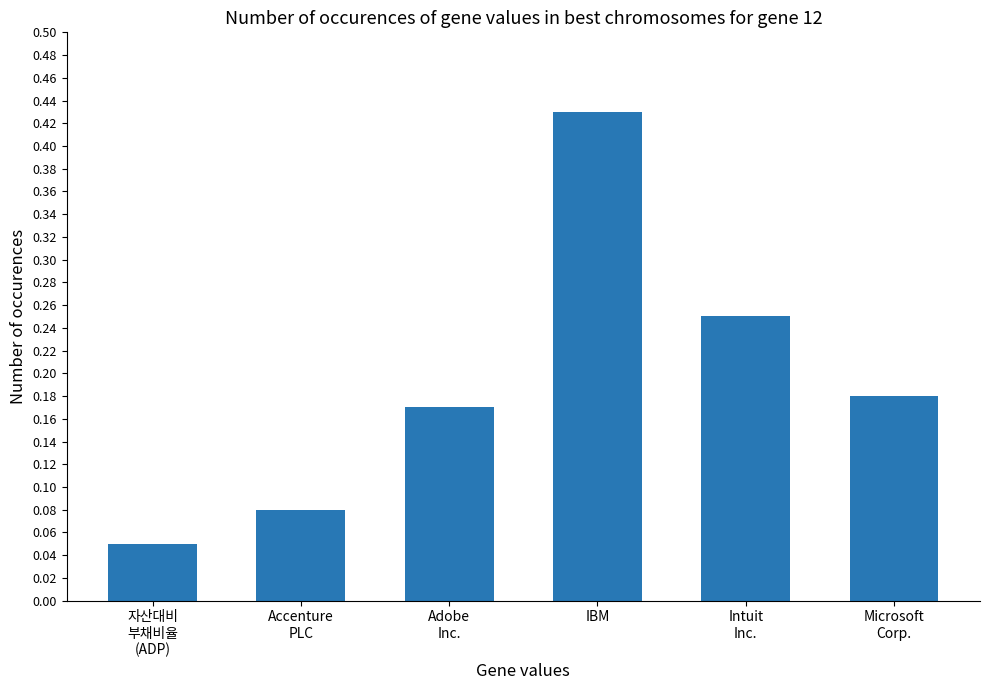

The chart shows a value of 0.3 at Adobe
Inc.. True or false?

False